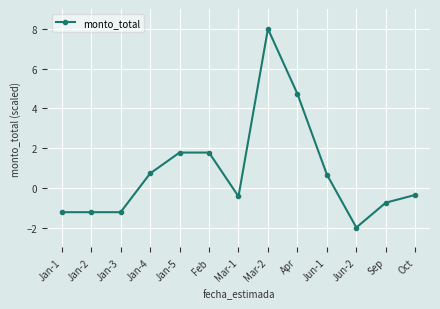

What position from the left is Feb?

6